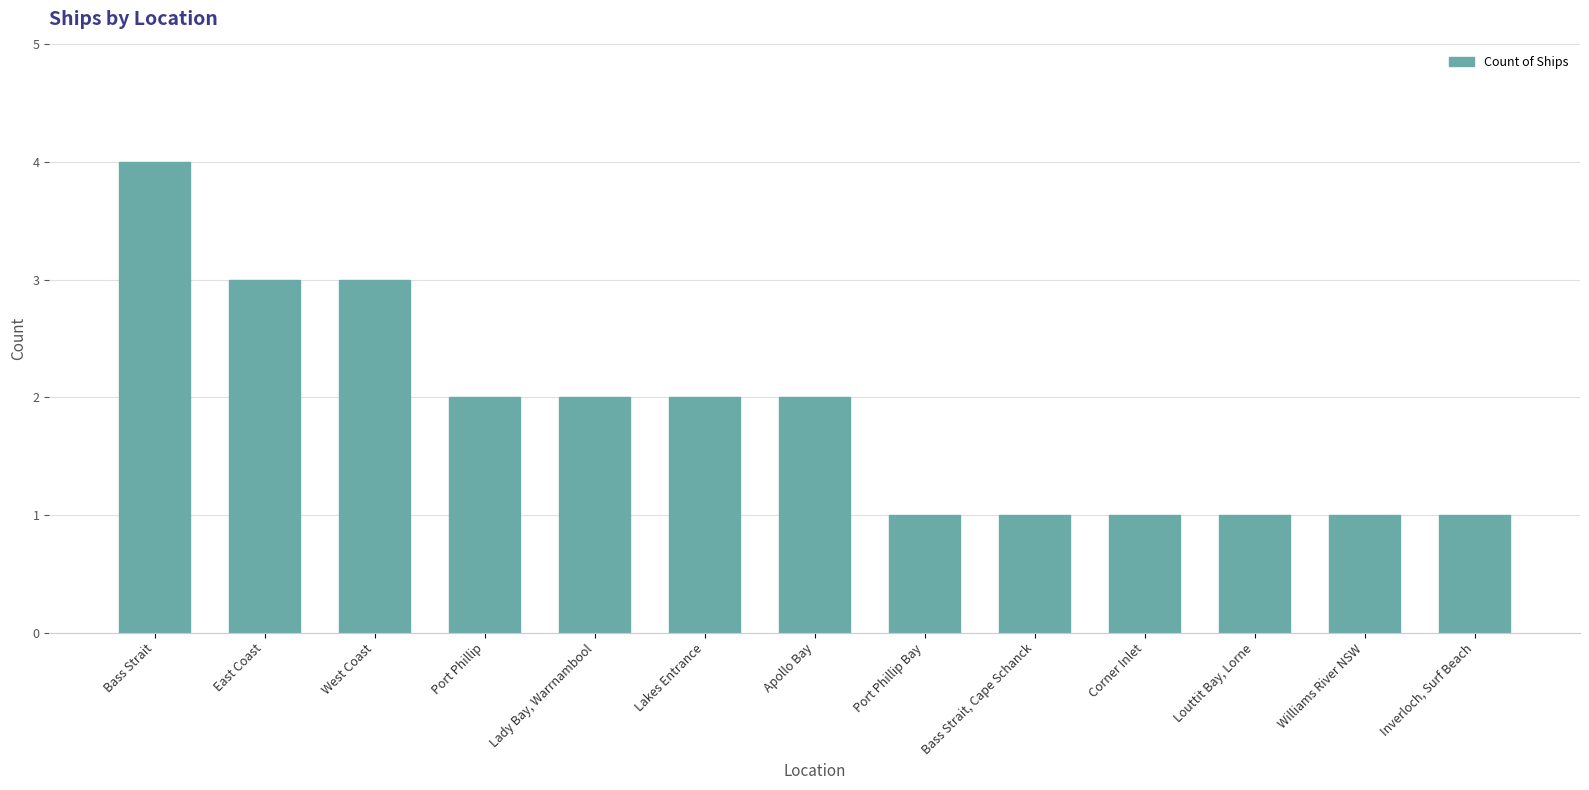

What is the value of the 2nd bar from the left?

3